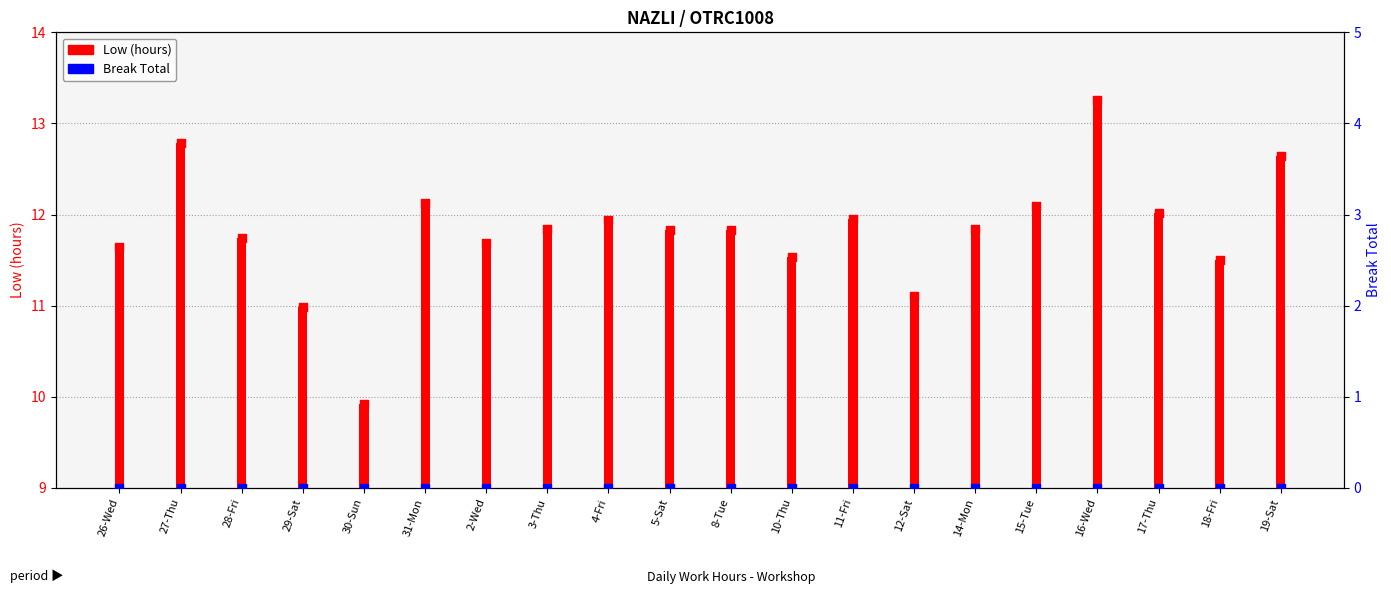

Which series has the widest spread of Y values?

Low (hours)